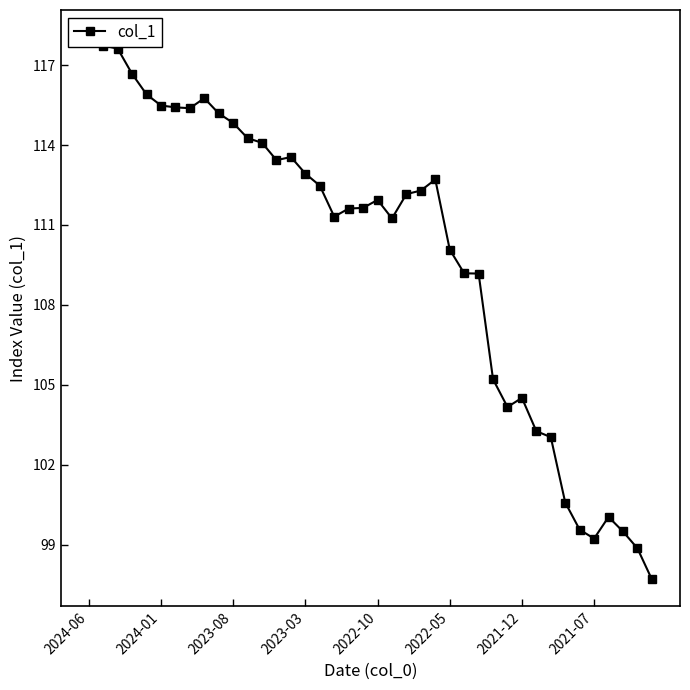

Which category has the highest value across all series?

2024-06